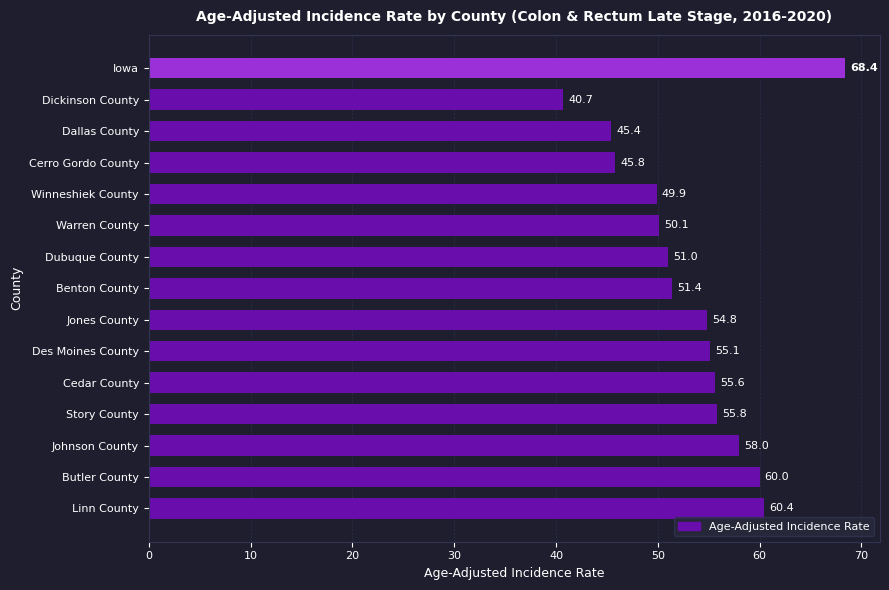

Does the chart contain any negative values?

No